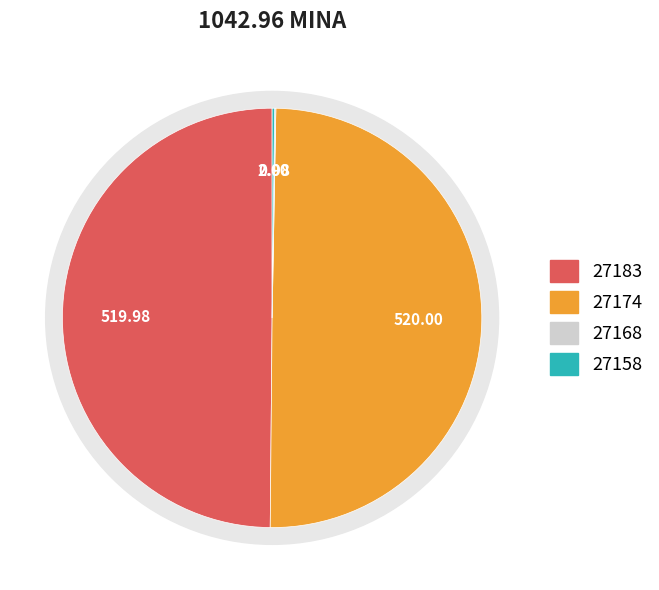

Does any single category account for the majority?

No